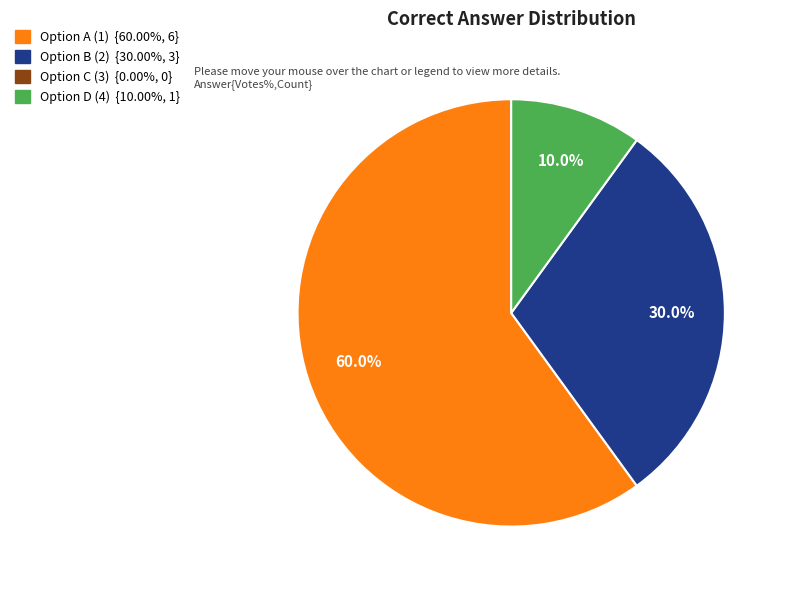

Is there any slice that represents more than half of the pie?

Yes